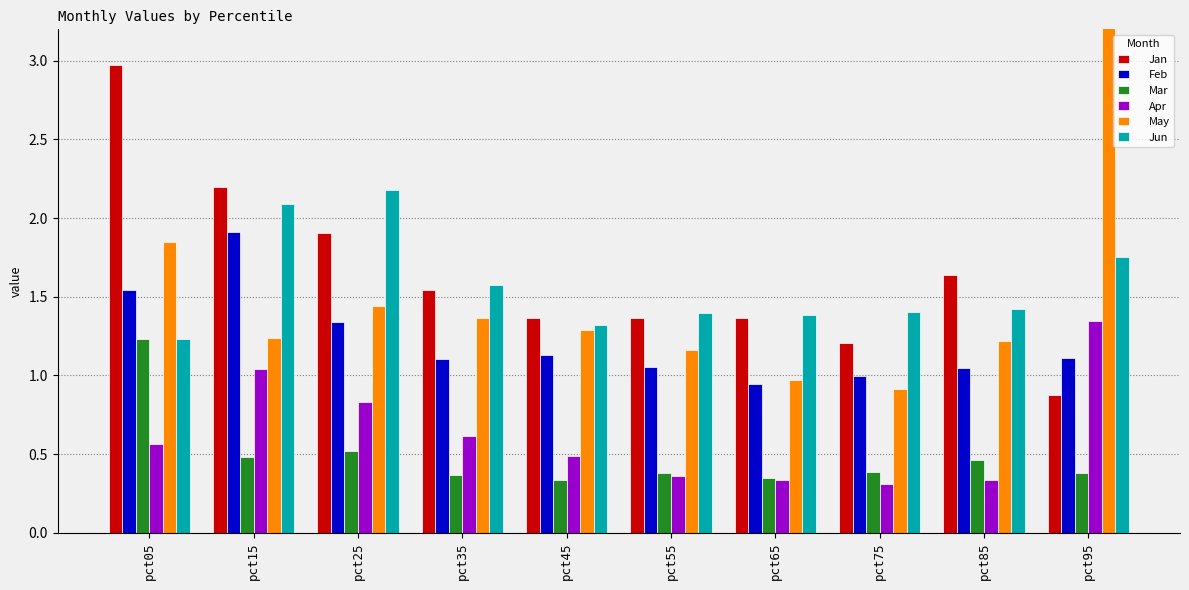

Is it true that Apr equals 0.2 at pct55?

False